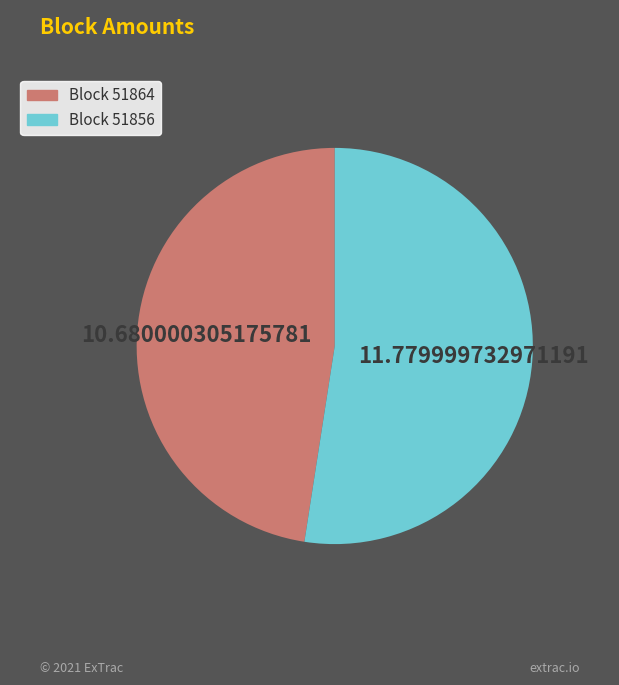

Does any single category account for the majority?

Yes